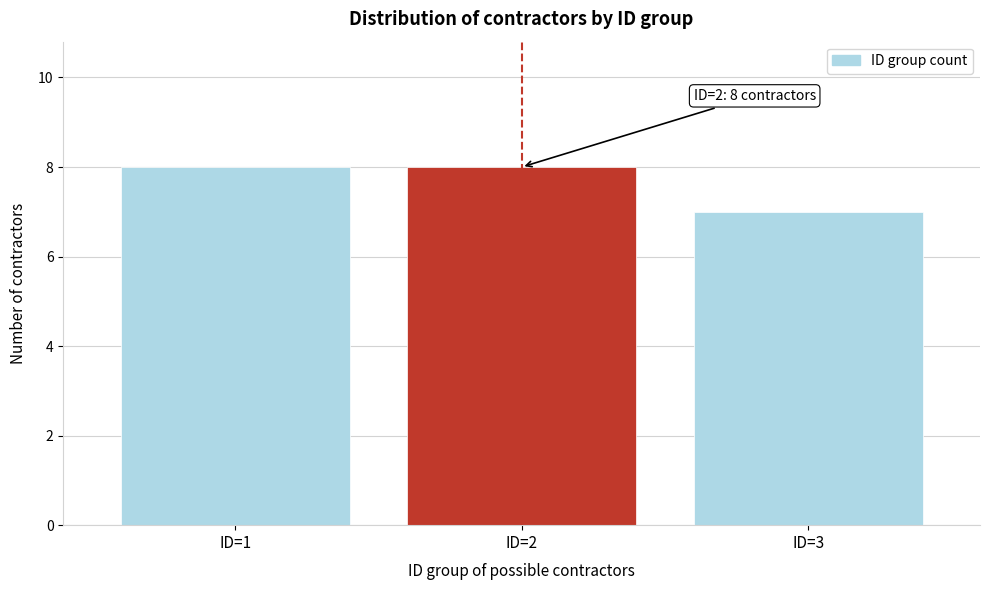

Reading left to right, transcribe all the data shown in this chart.

ID=1=8	ID=2=8	ID=3=7